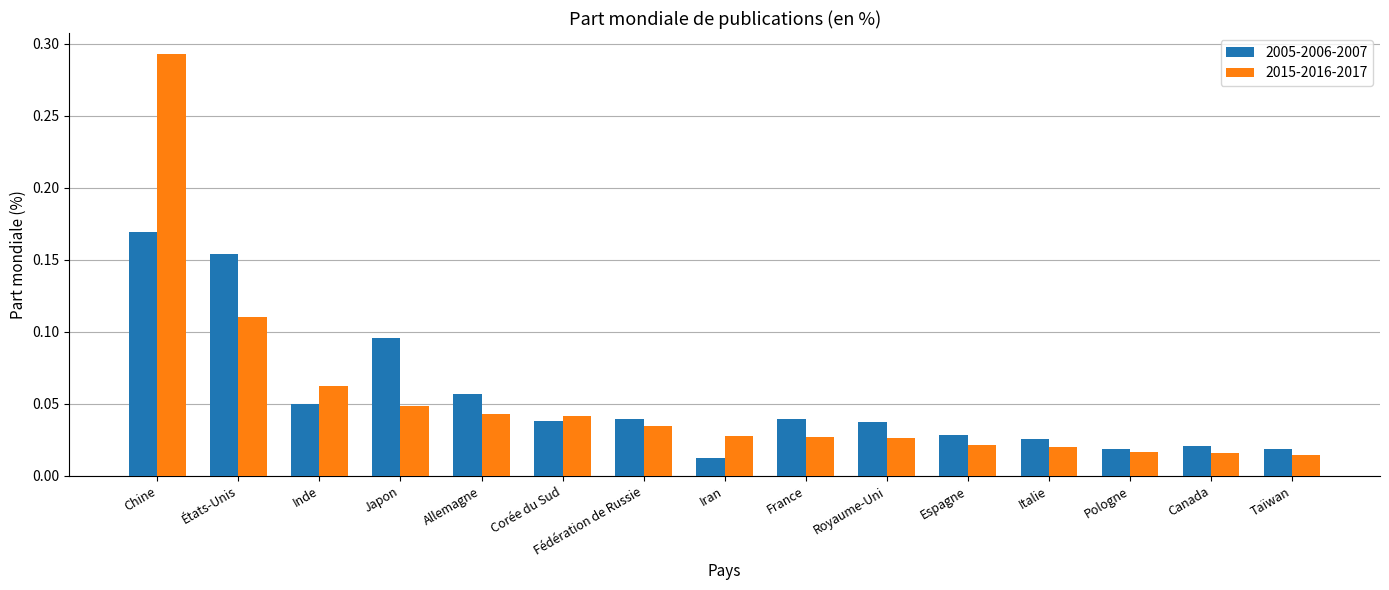

Which category has the highest value in the 2015-2016-2017 series?

Chine